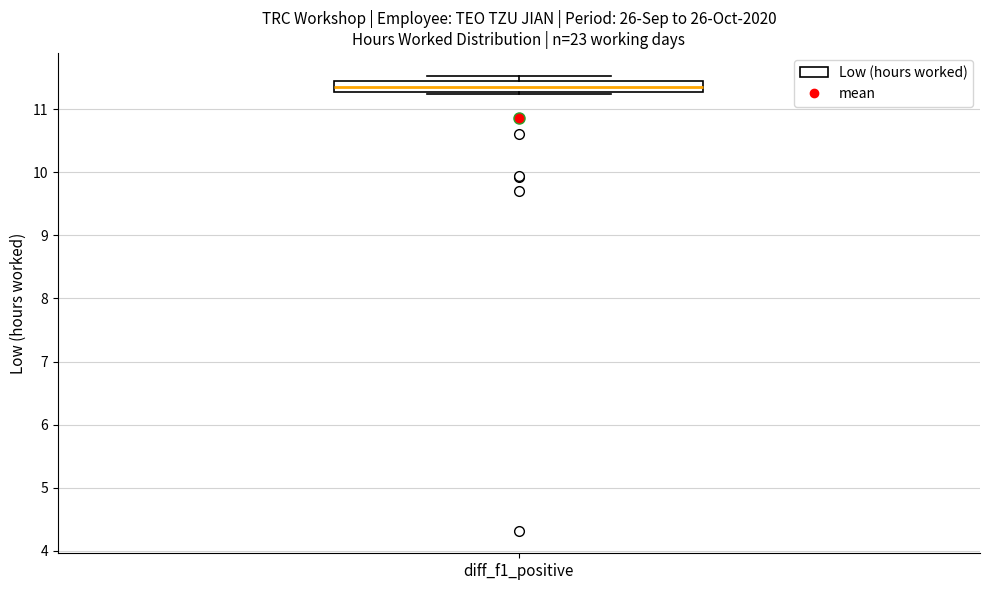

Where does the median line of the box for diff_f1_positive sit on the y-axis? The values are not printed on the chart, so give them approximately, as read against the axis.

11.4